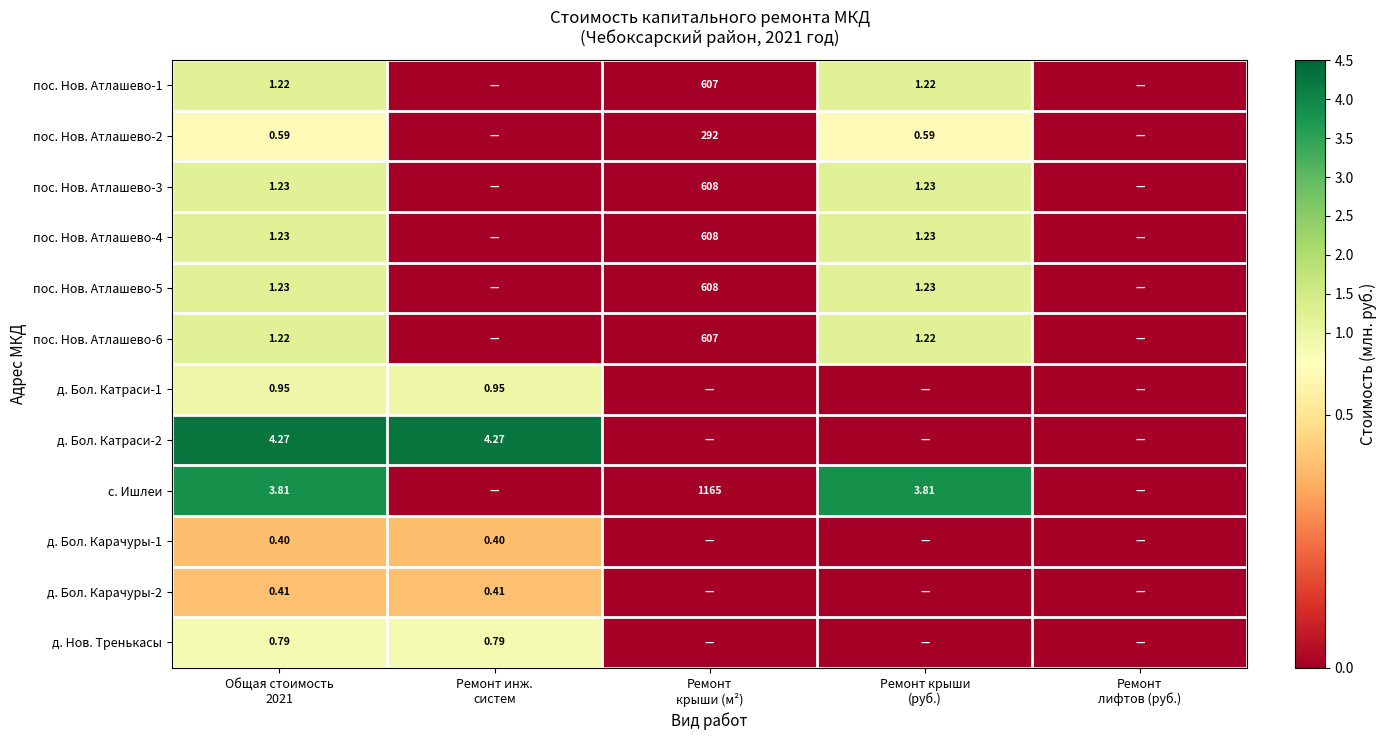

True or false: пос. Нов. Атлашево-4 has a value of 1.2 at Ремонт крыши (руб.).

True